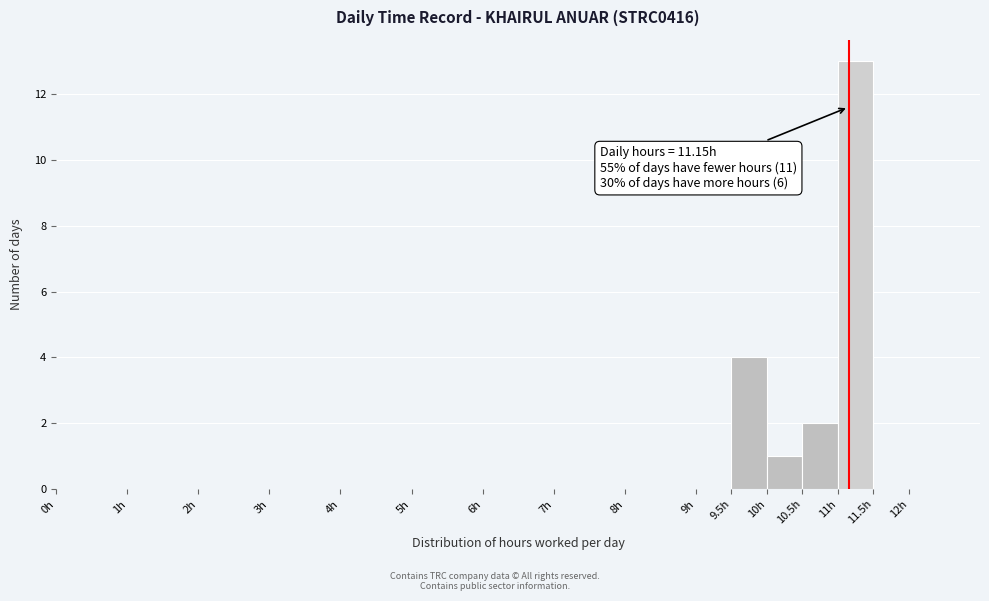

Which range on the x-axis has the tallest bar?

11.0 to 11.5